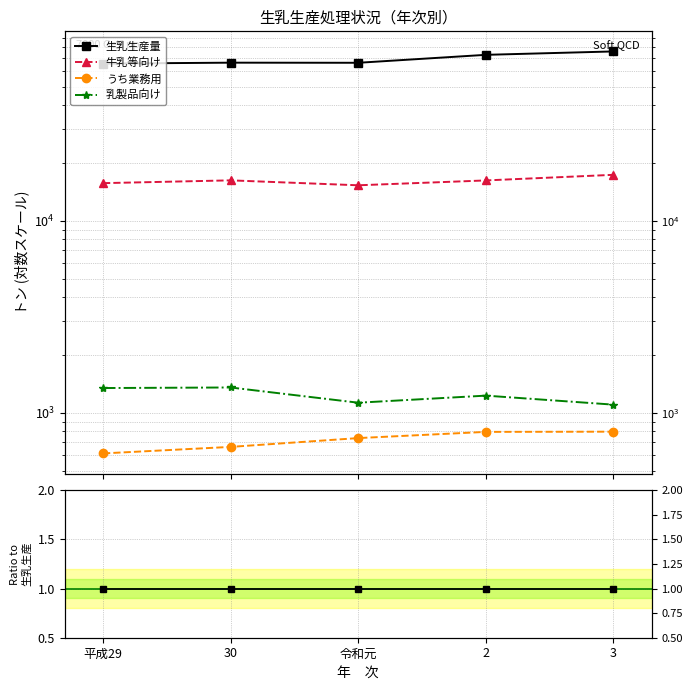

How many series are shown in this chart?

4